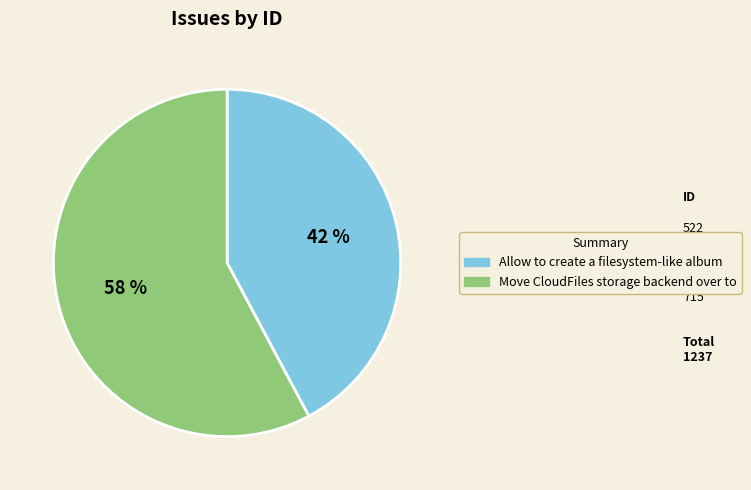

How many segments does this pie chart have?

2